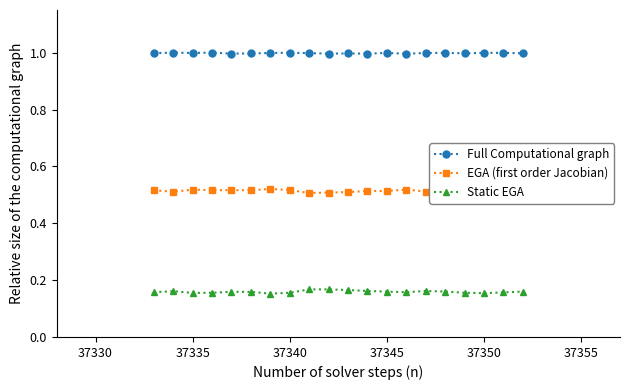

What is the sum of all EGA (first order Jacobian) values?

10.3